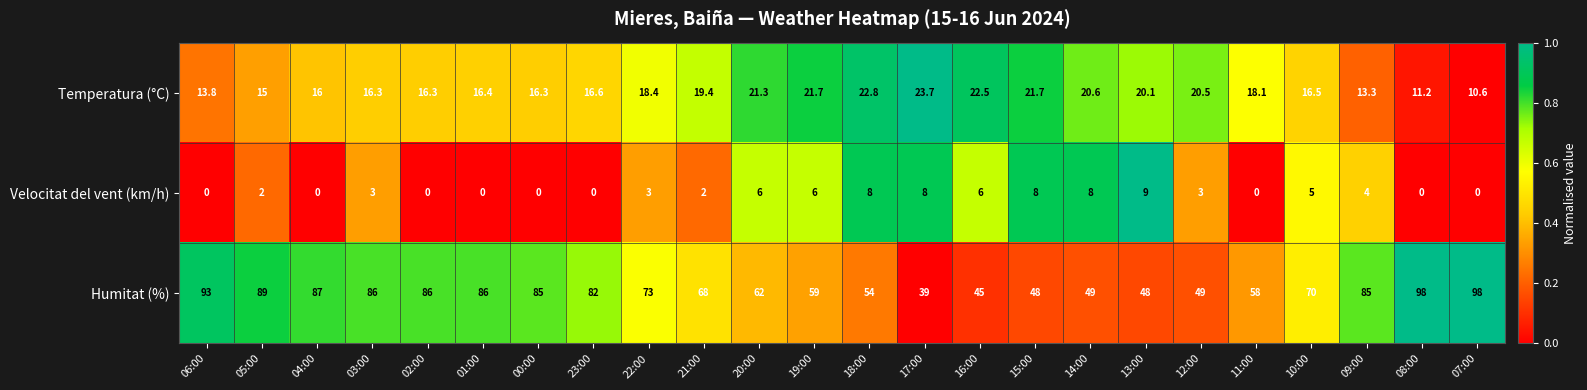

What is the maximum value shown in the chart?

98.0